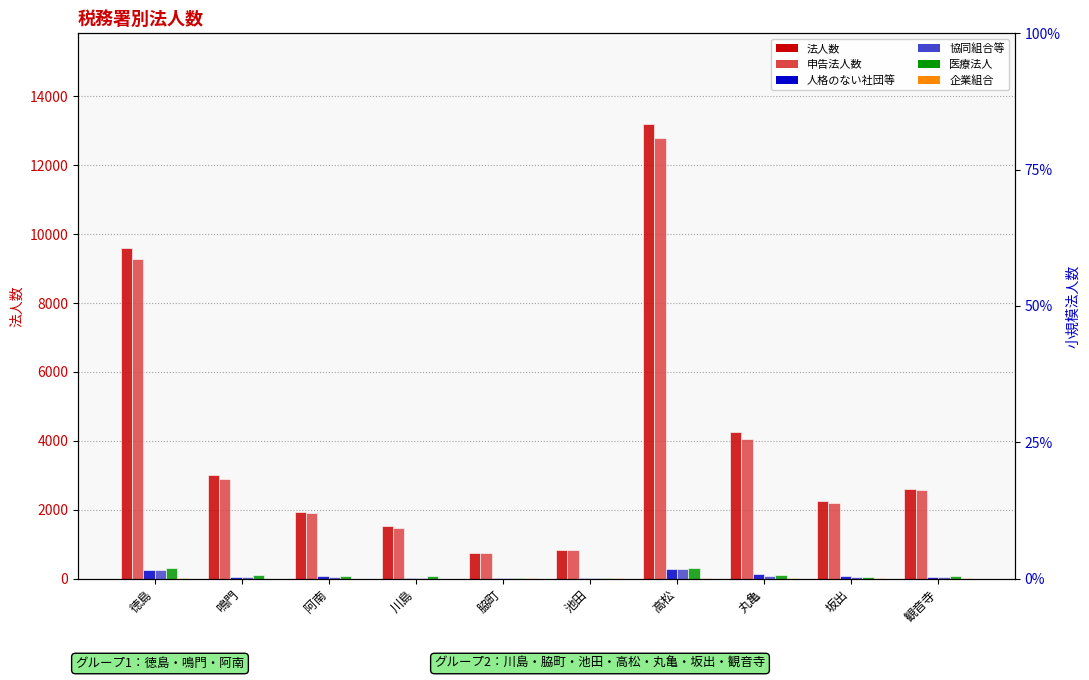

The value of 医療法人 at 脇町 is 23. True or false?

True